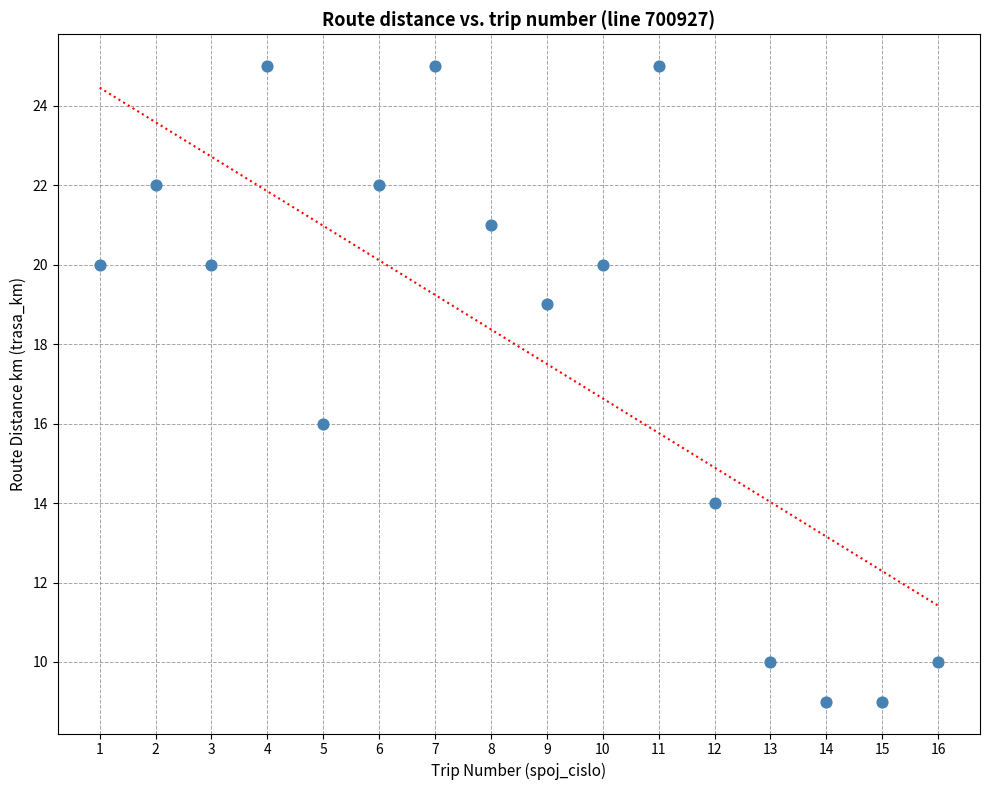

What Y value in the scatter plot is closest to 17?

16